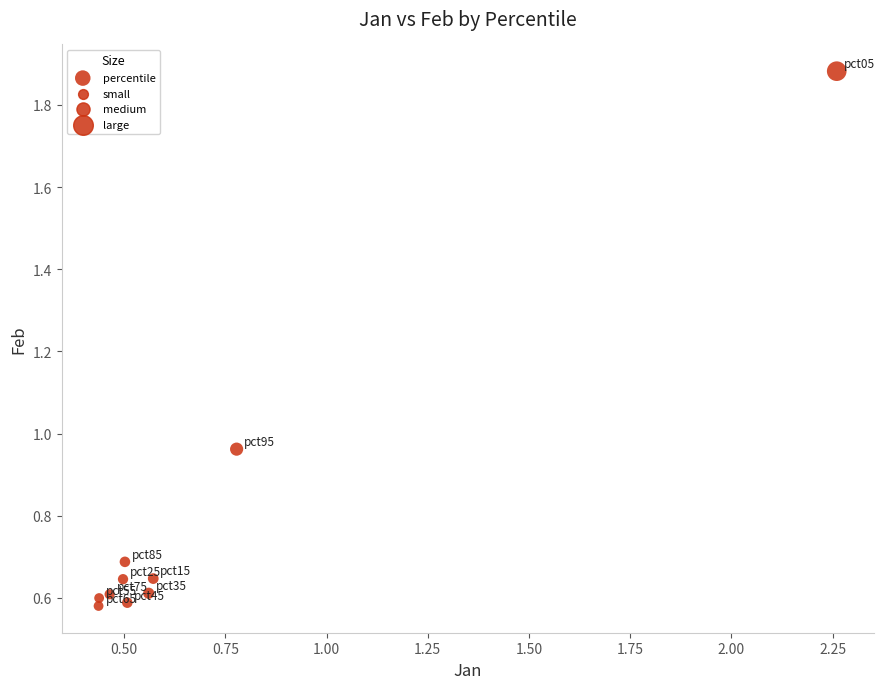

What is the average Y value?

0.8